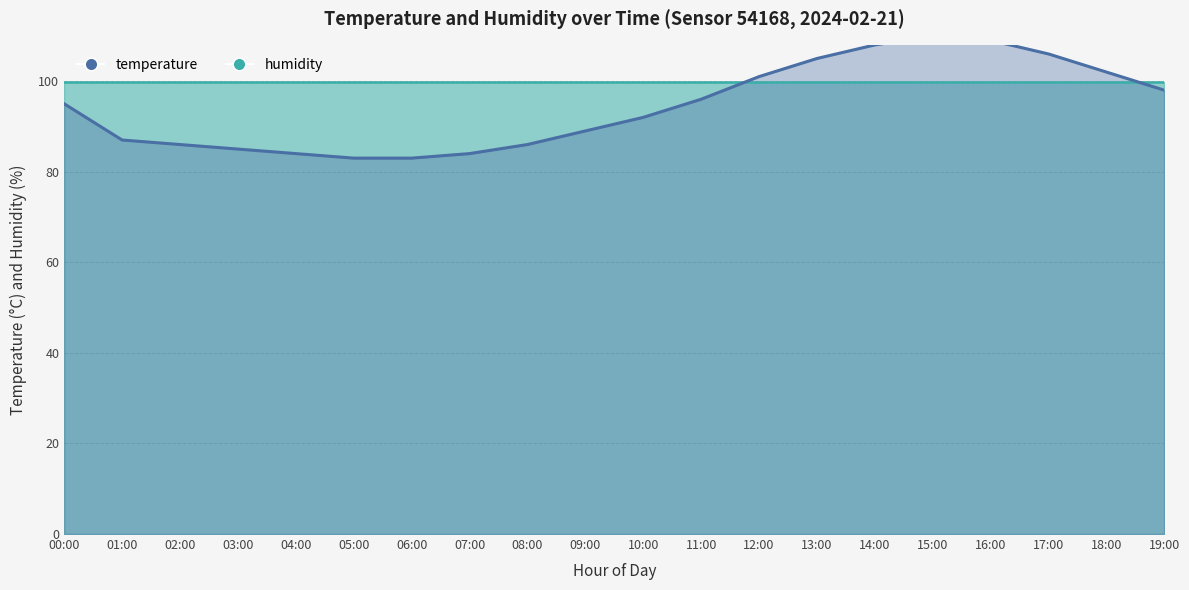

Reading left to right, what are all the values shown in this chart?

95	87	86	85	84	83	83	84	86	89	92	96	101	105	108	110	109	106	102	98